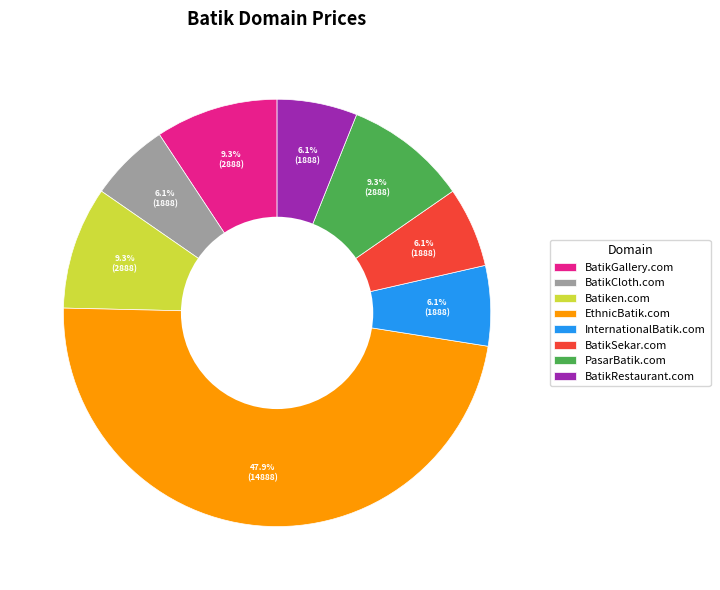

Does BatikSekar.com represent more than half of the total?

No